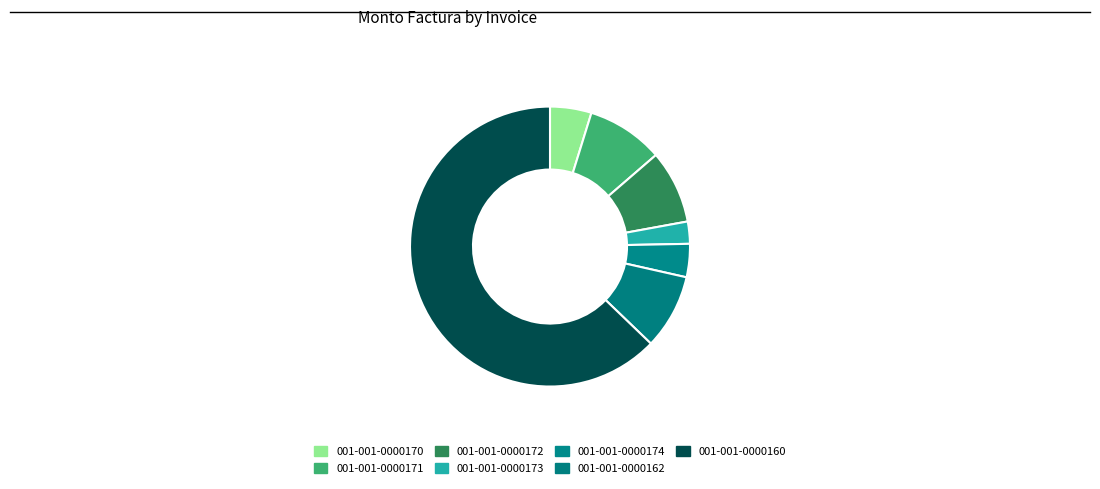

To the nearest percent, what is the difference between the largest and smallest slice percentages?

60%